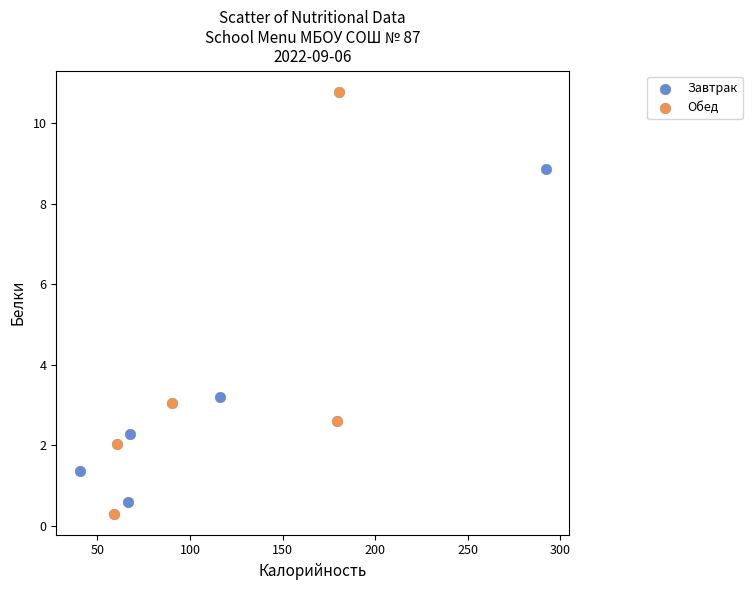

What are all the series names shown in the legend?

Завтрак, Обед